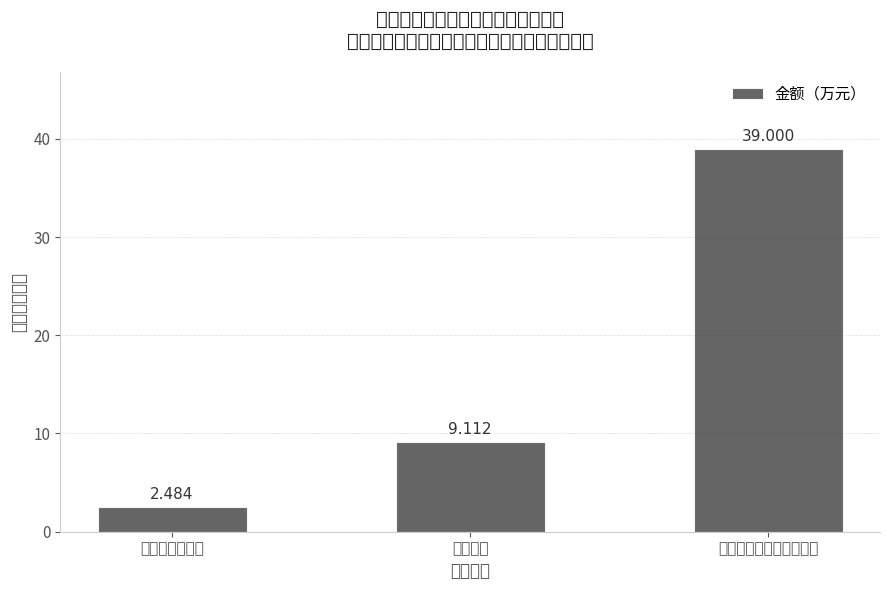

What is the maximum value shown in the chart?

39.0